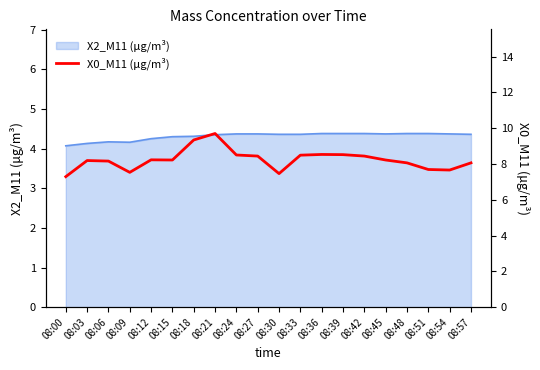

What is the value of the 9th point from the left?

8.5